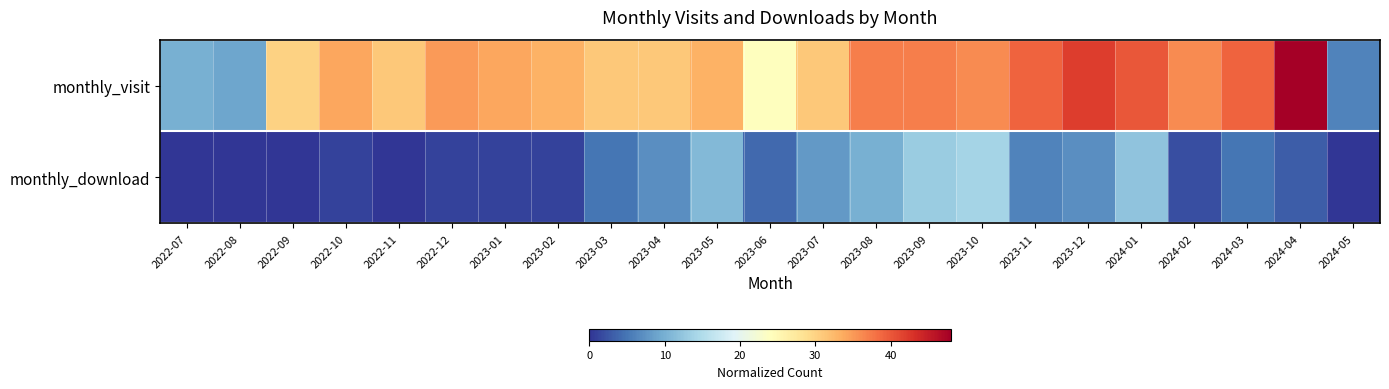

At which category does the chart reach its peak across all series?

2024-04